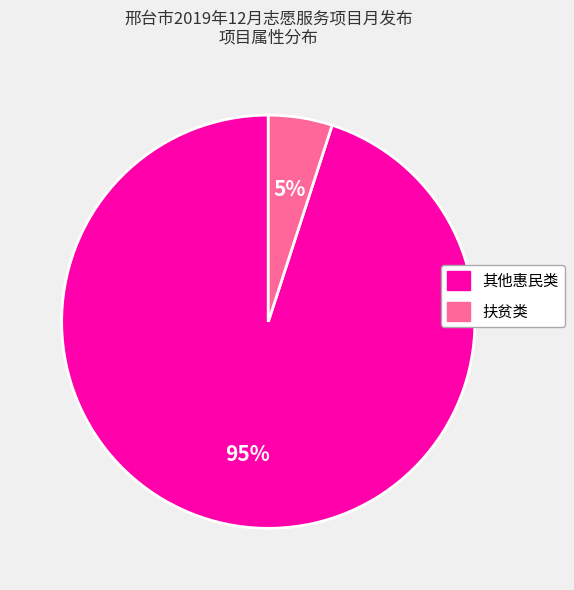

Is the sum of 扶贫类 and 其他惠民类 greater than half?

Yes